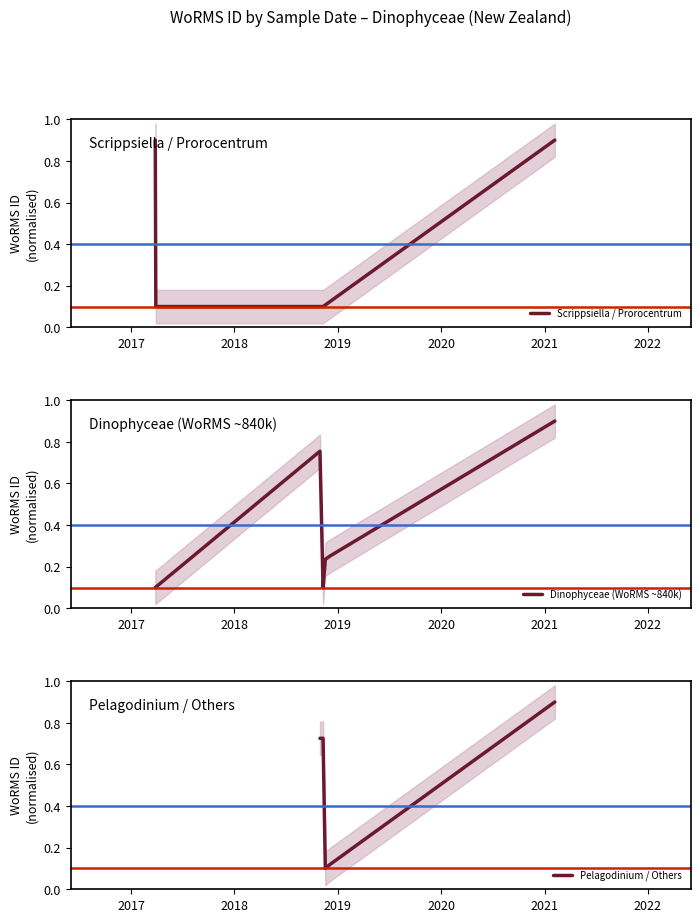

Is the value of Scrippsiella / Prorocentrum at 2017 greater than the value of Pelagodinium / Others at 2021?

No